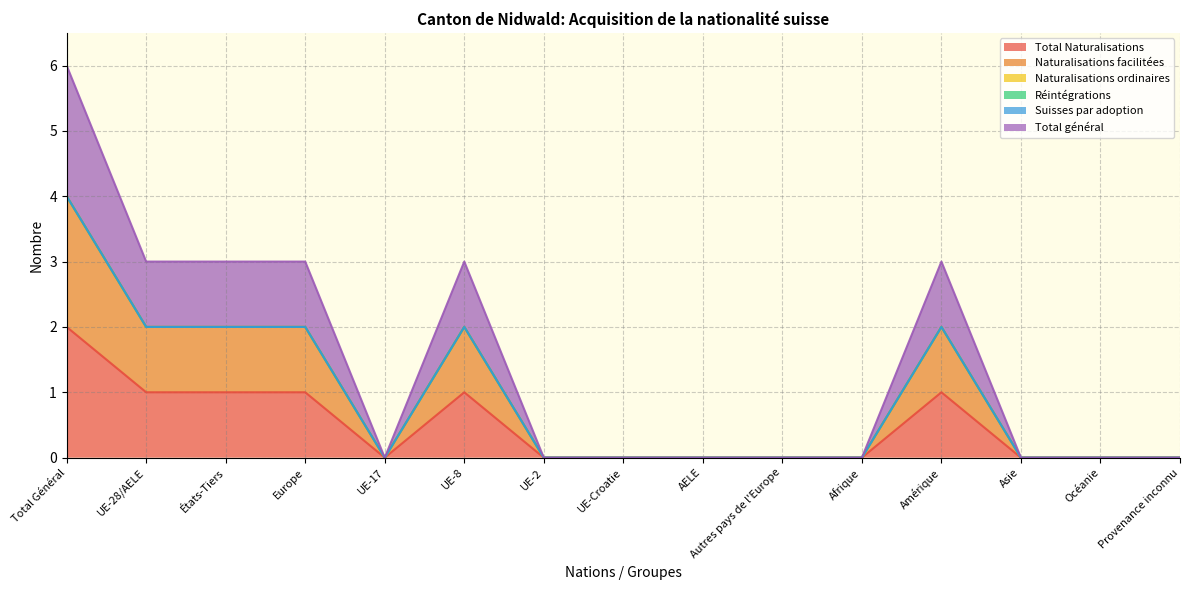

Between UE-Croatie and UE-28/AELE, which is larger?

UE-28/AELE